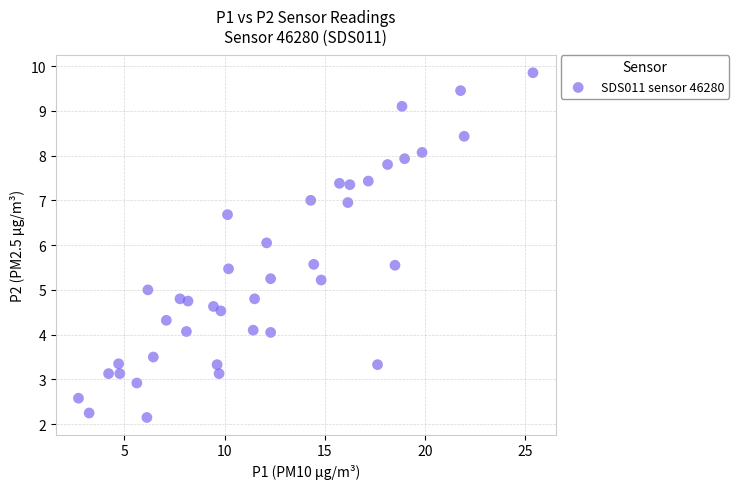

What is the range of X values (max minus min)?

22.7